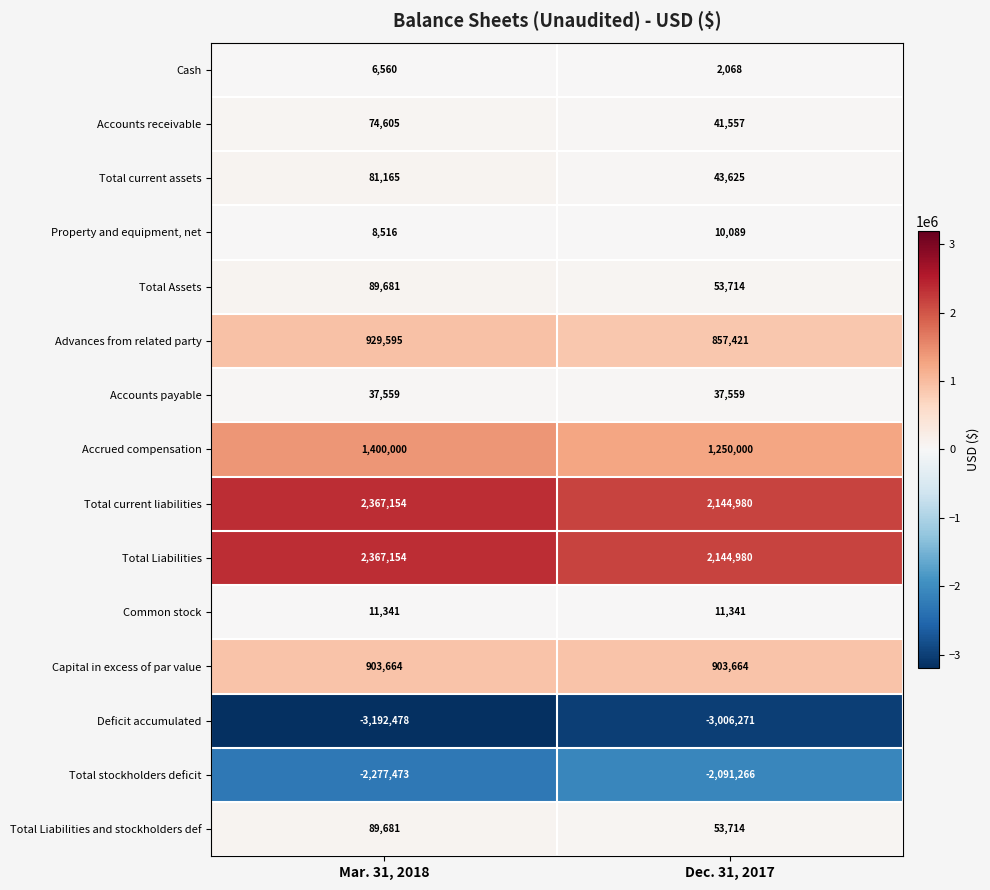

At which category is the sum across all series the highest?

Mar. 31, 2018